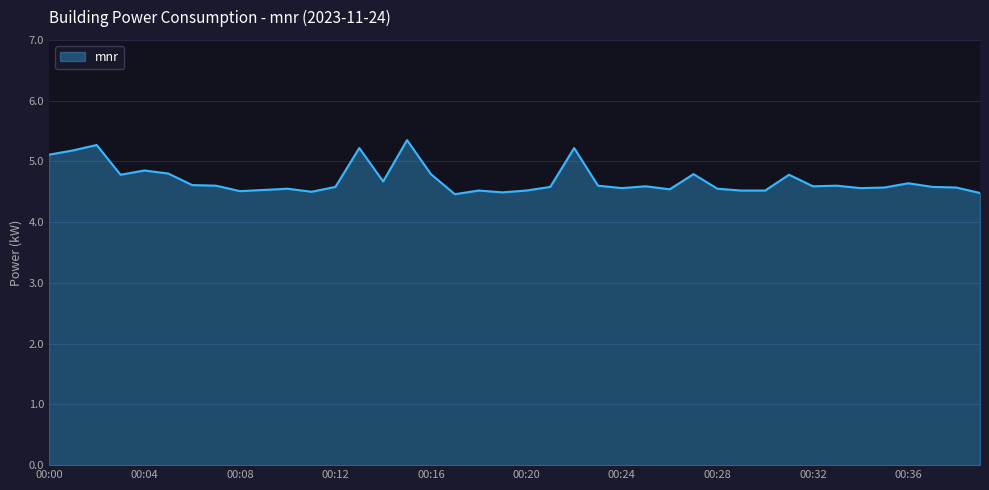

What is the smallest value displayed?

4.5